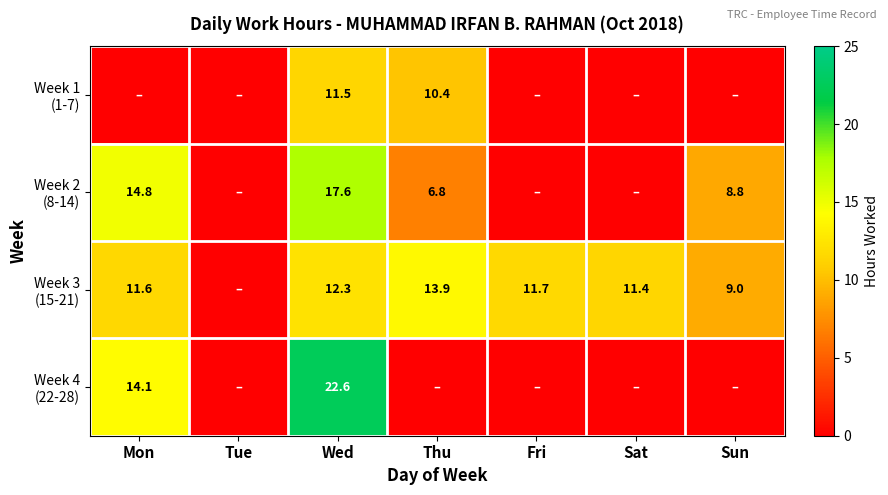

What is the total value across all series at Wed?

64.0